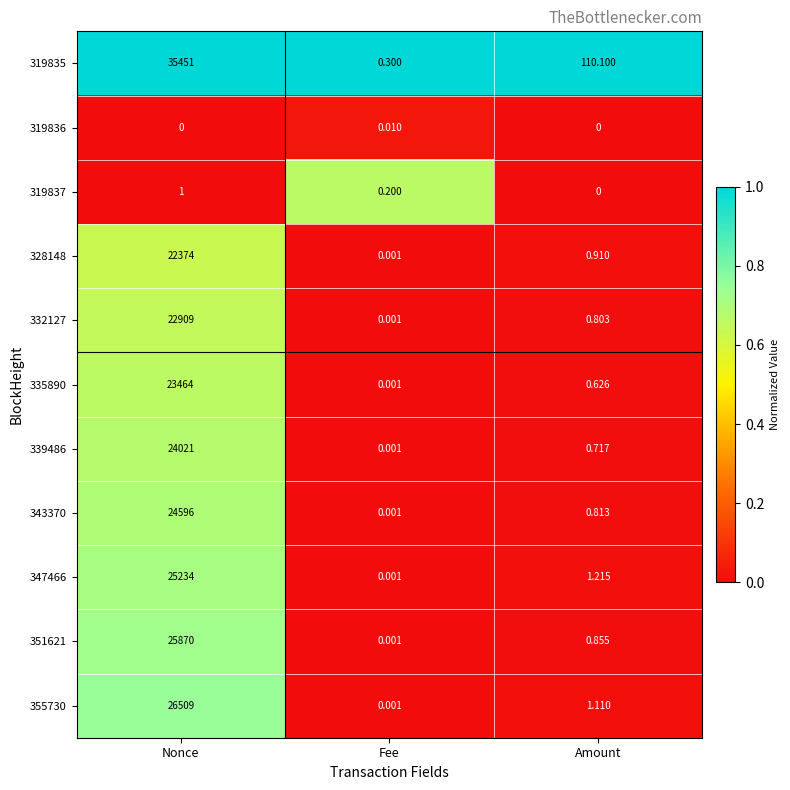

What is the total value across all series at Nonce?

230429.0